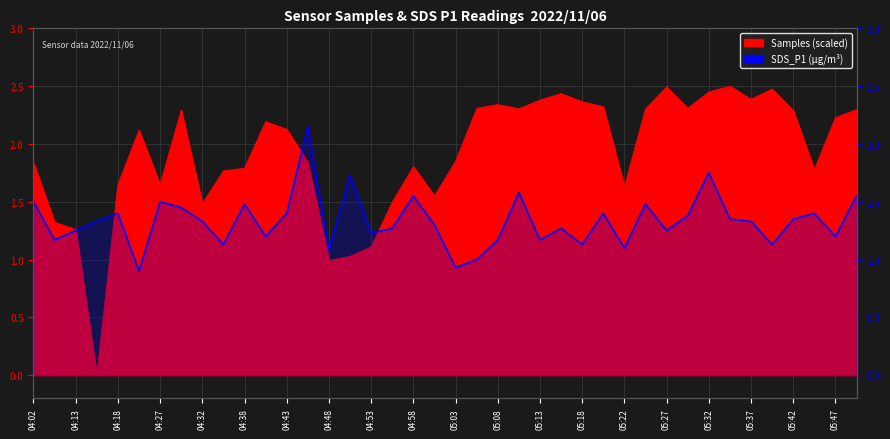

What is the sum of the values at 31 and 39?

2.9